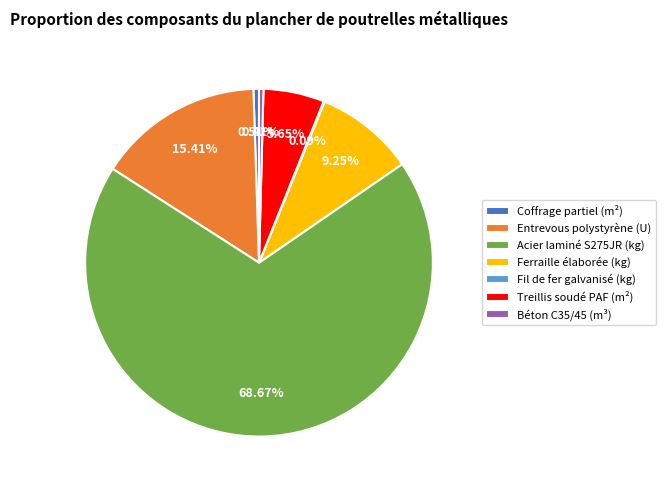

Is it true that Coffrage partiel (m²) is 1% of the pie?

True